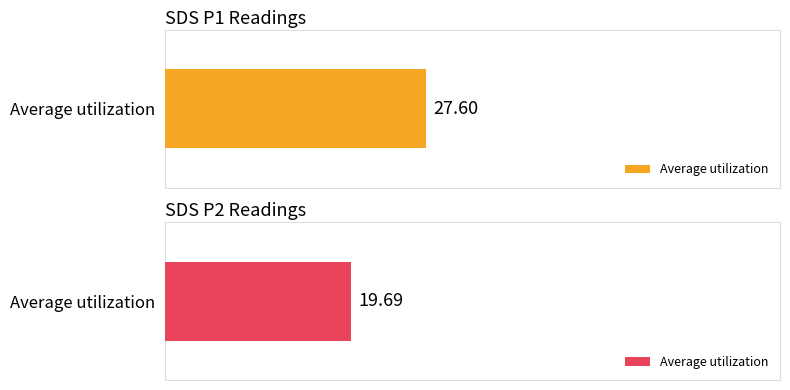

Which series has the widest spread of values?

SDS_P1